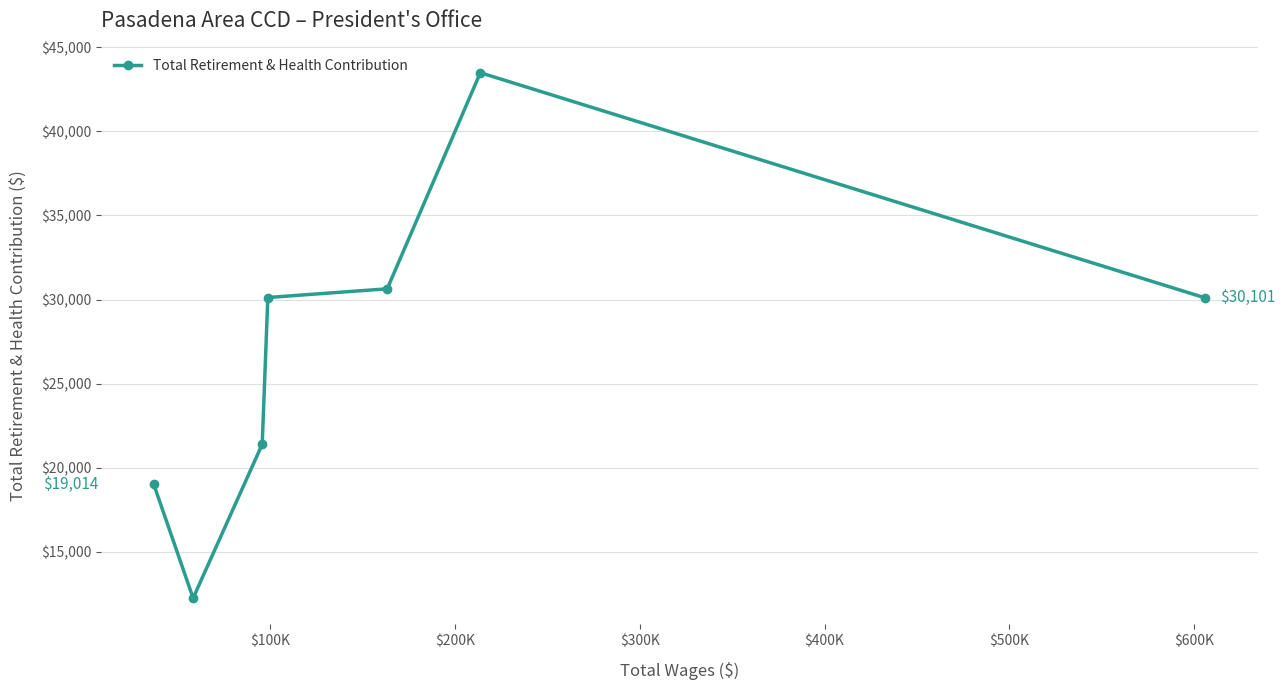

What is the difference between the maximum and minimum values?

31249